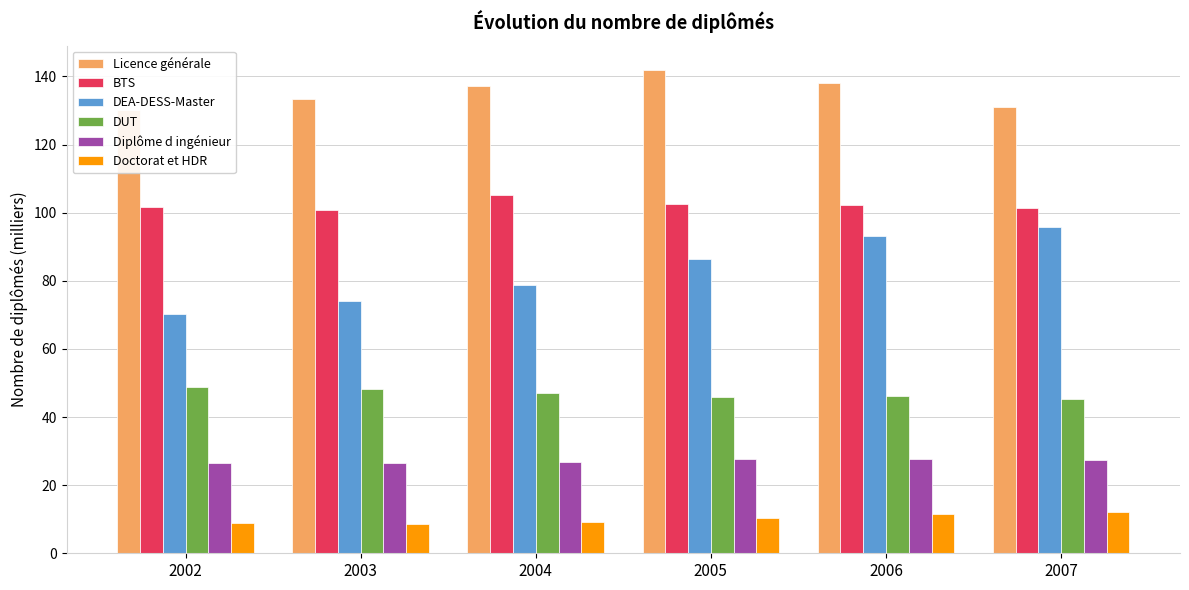

How many values in the Doctorat et HDR series exceed 10?

3